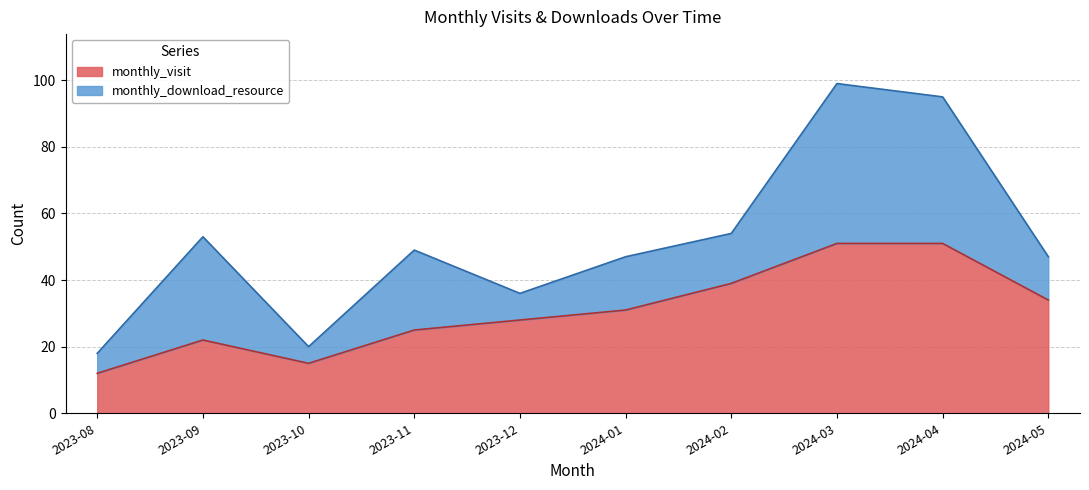

Which category has the lowest value in the monthly_visit series?

2023-08